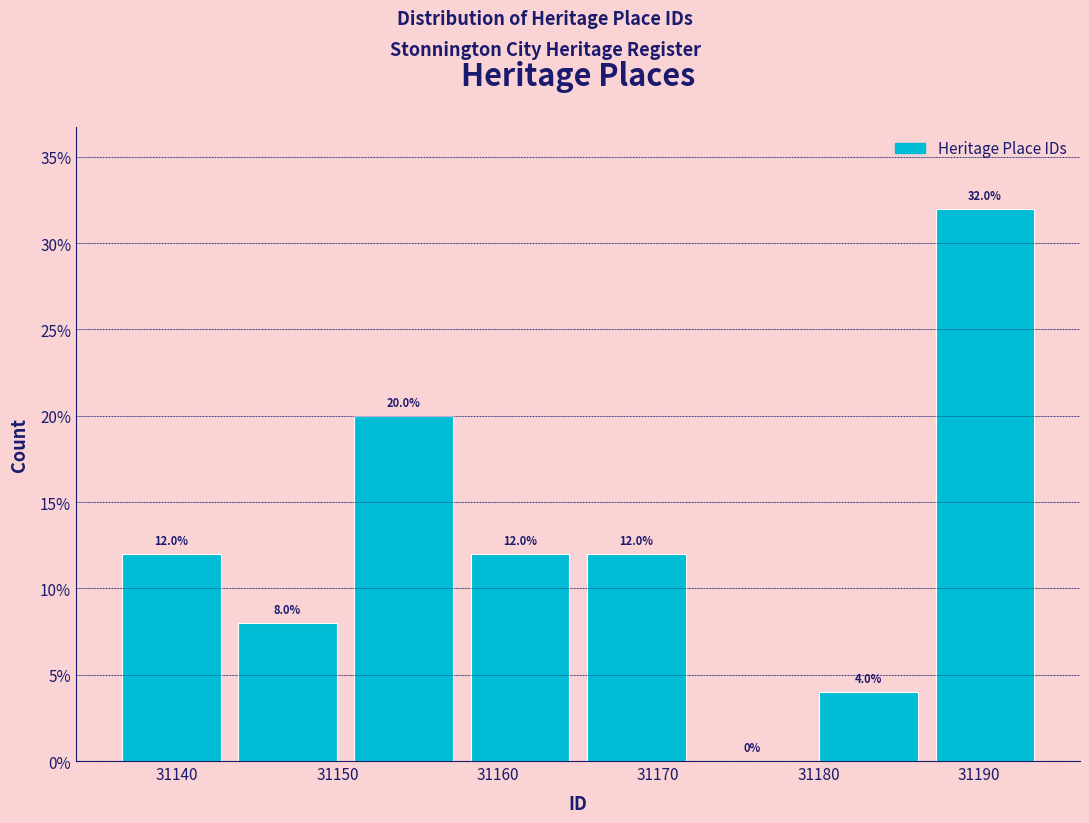

Reading left to right, list every bar in this chart as the range it spans on the x-axis followed by its height. The bar edges are not printed on the chart, so give them approximately, as read against the axis.

31136 to 31143: 12.0
31143 to 31151: 8.0
31151 to 31158: 20.0
31158 to 31165: 12.0
31165 to 31172: 12.0
31172 to 31180: 0.0
31180 to 31187: 4.0
31187 to 31194: 32.0